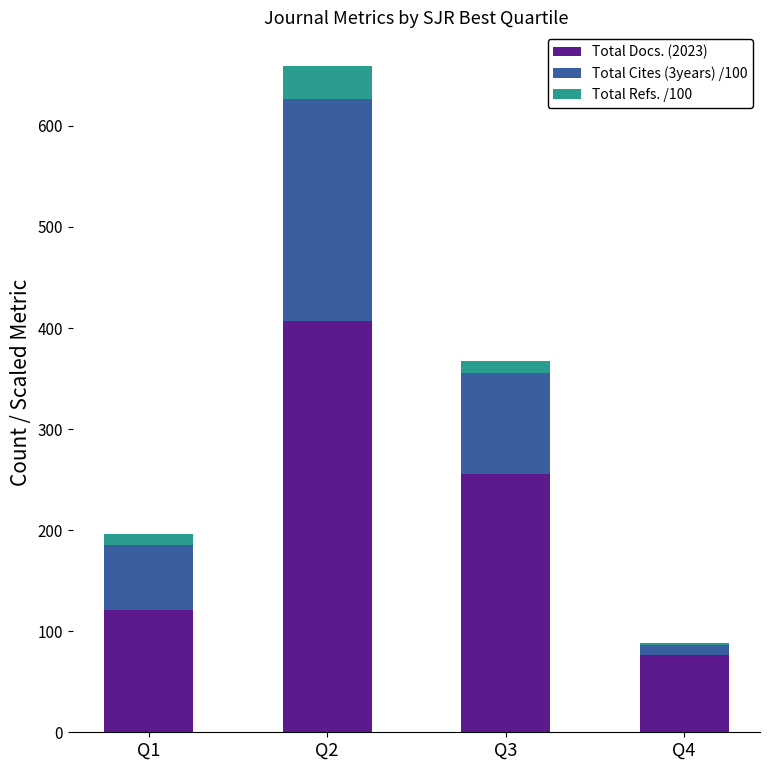

How many categories are shown in the chart?

4